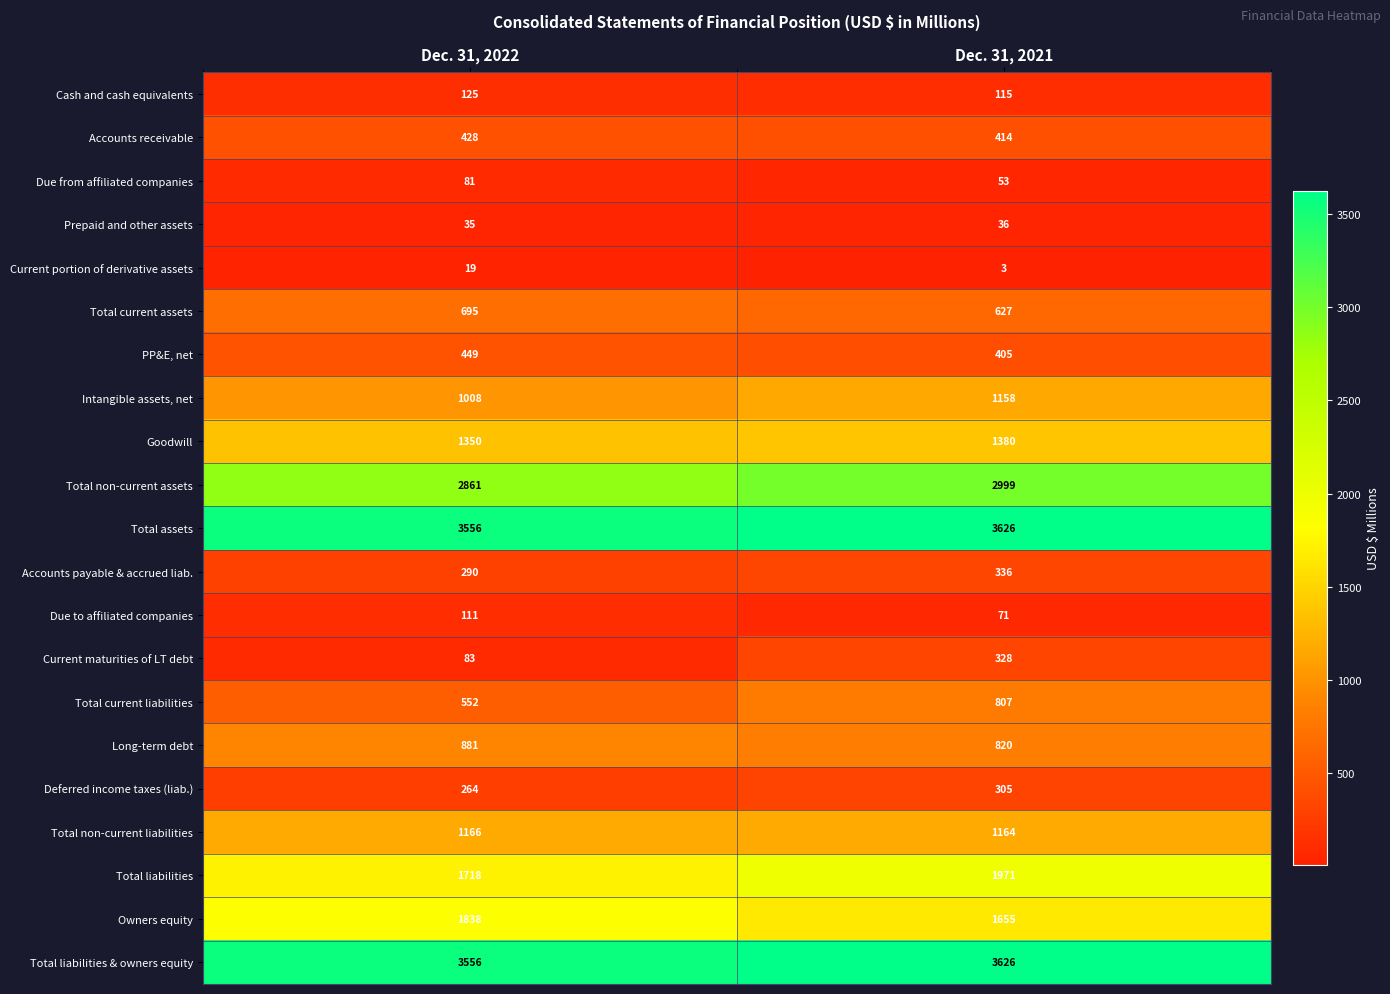

At how many categories does at least one series exceed 1597?

2